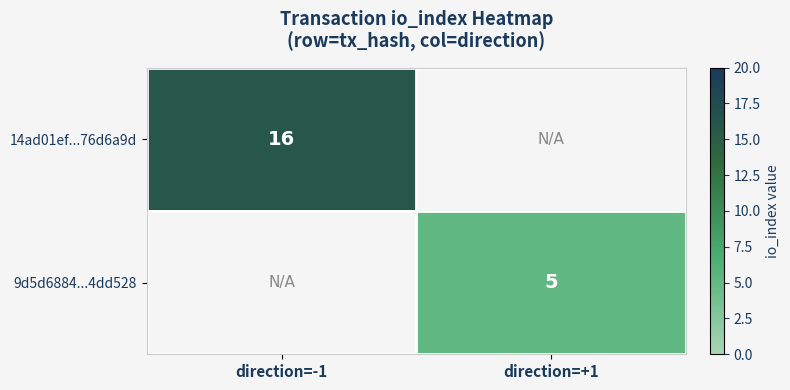

The value of 9d5d6884...4dd528 at direction=+1 is 5. True or false?

True